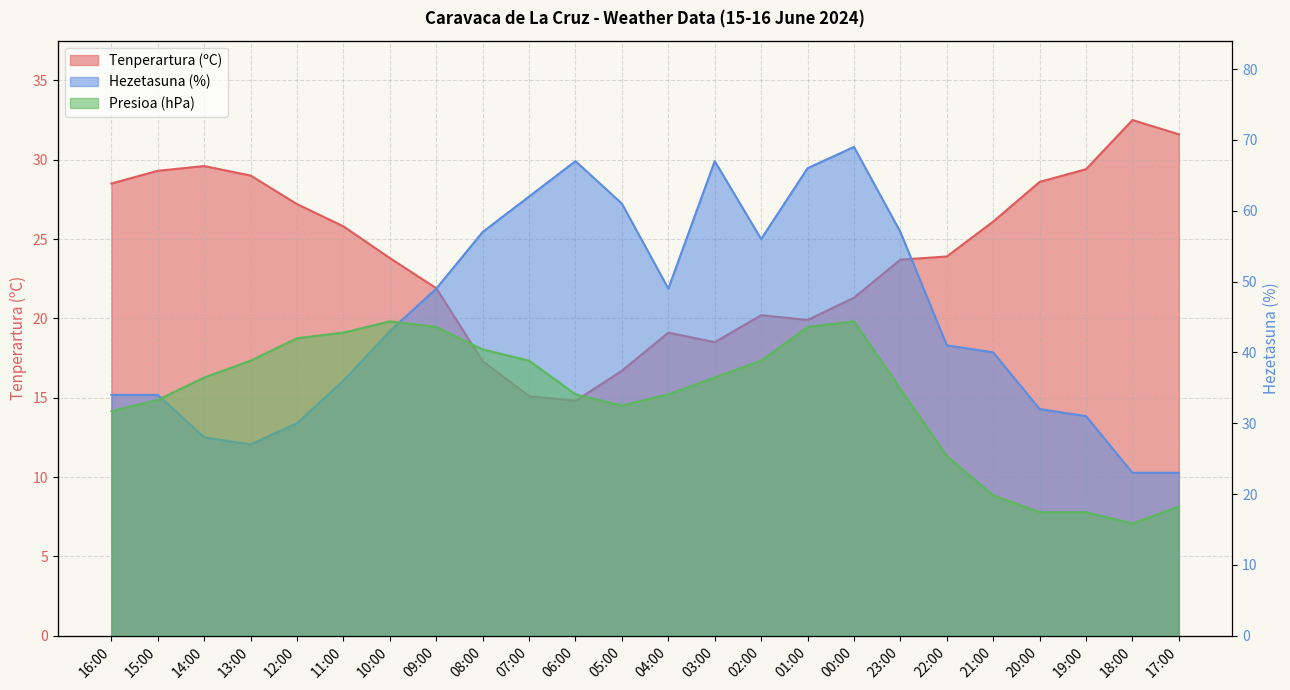

How many values in the Hezetasuna (%) series are below 43?

12